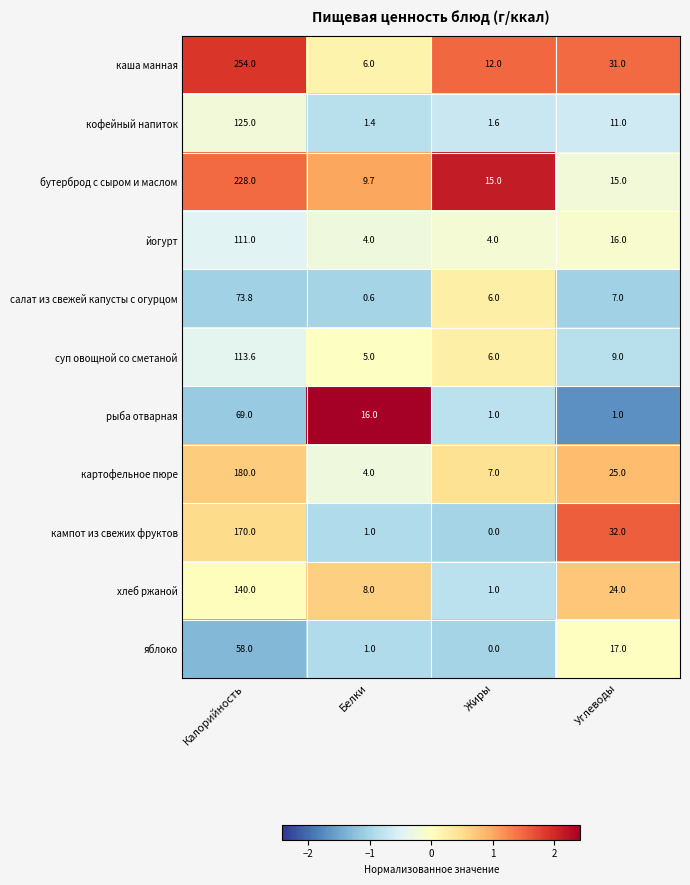

Which series has the largest total across all categories?

каша манная